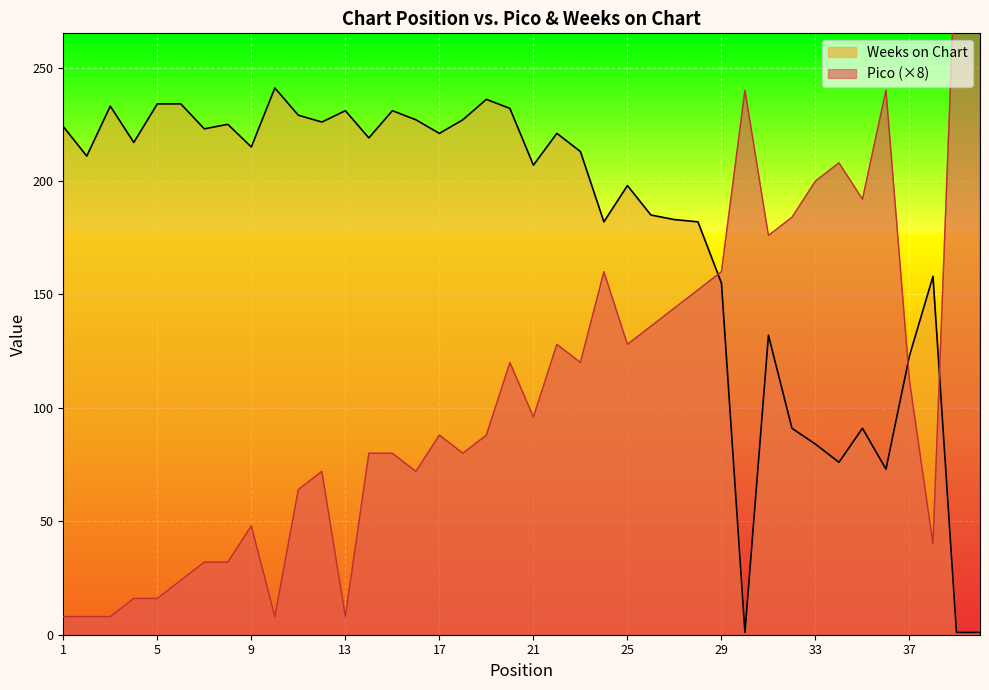

Which series has the largest range (max minus min)?

Pico